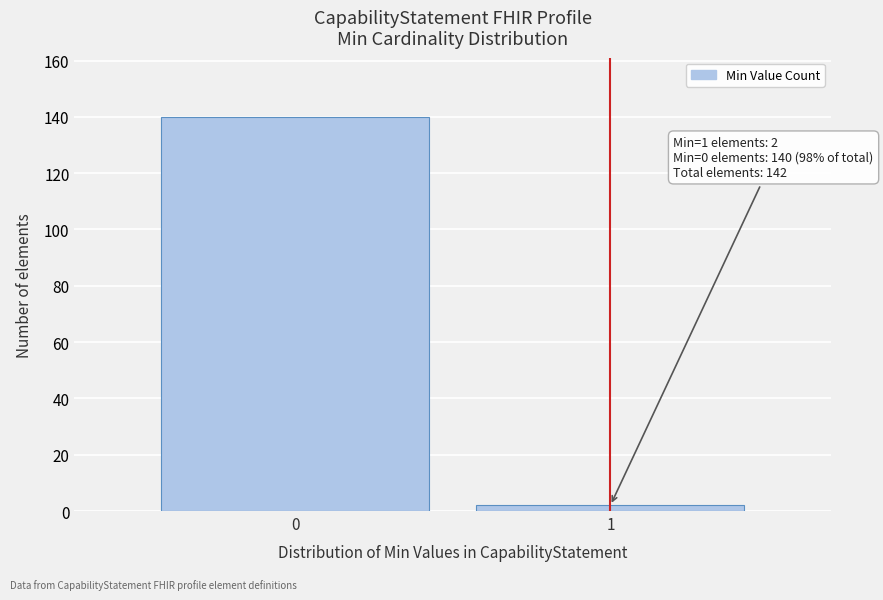

Reading right to left, extract all data points from this chart.

1=2	0=140